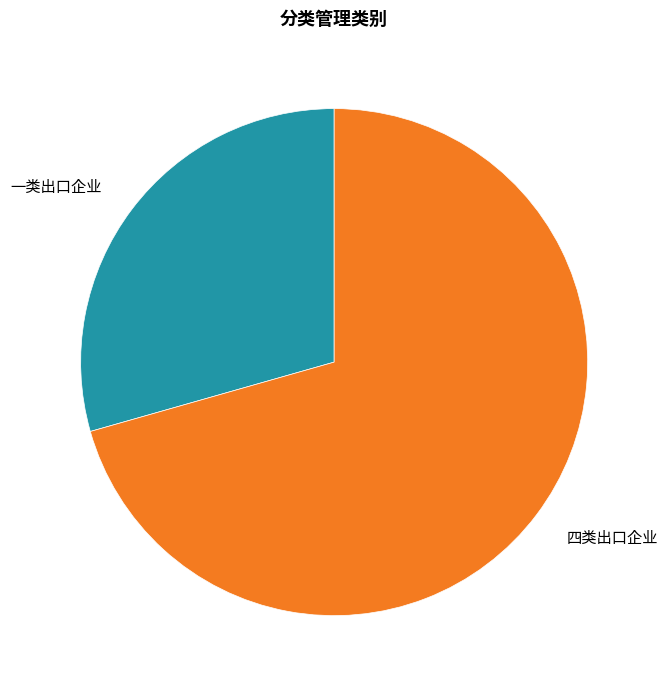

Is there any slice that represents more than half of the pie?

Yes